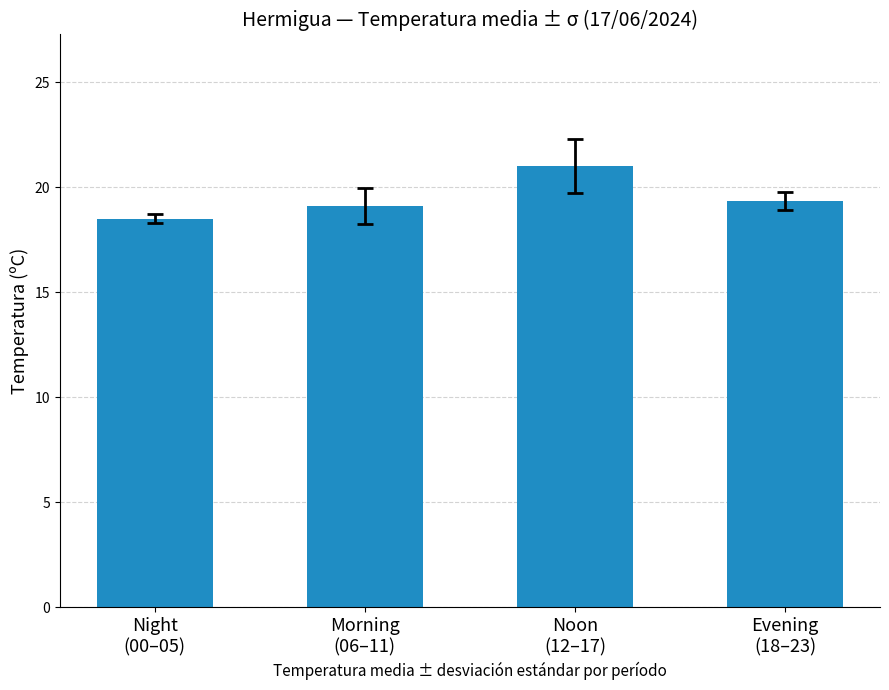

Reading left to right, list all the values displayed in this chart.

18.5	19.1	21.0	19.4